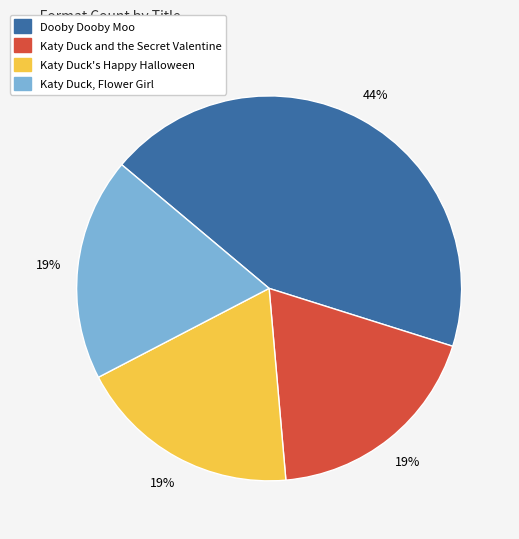

True or false: Katy Duck, Flower Girl accounts for 19% of the total.

True